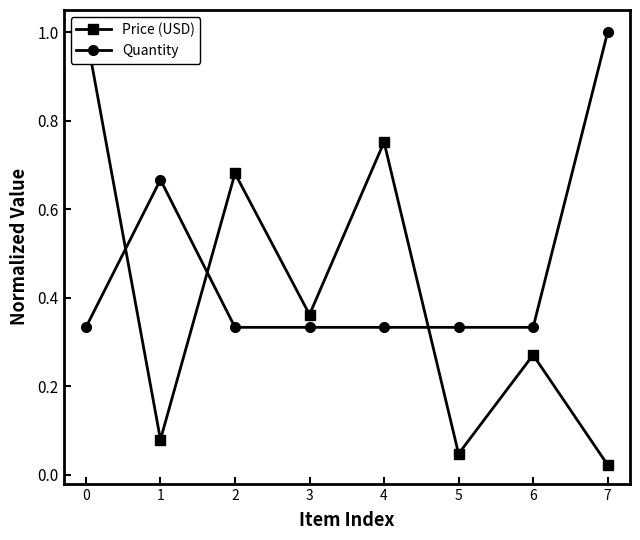

What is the value of the Price (USD) point at the 7th from the left?

0.3